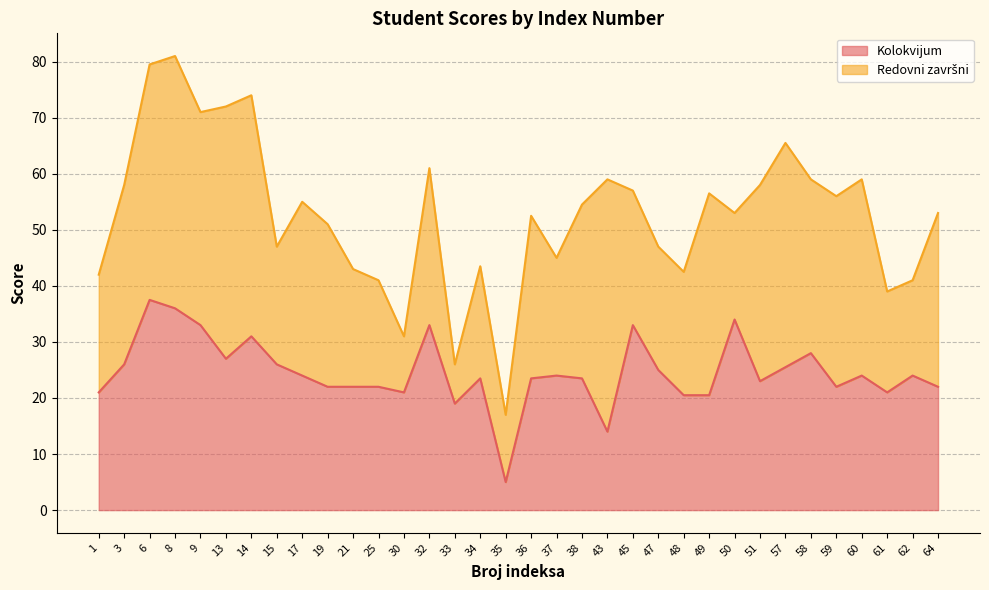

List the labels in order of value, smallest first.

35, 43, 33, 48, 49, 1, 30, 61, 19, 21, 25, 59, 64, 51, 34, 36, 38, 17, 37, 60, 62, 47, 57, 3, 15, 13, 58, 14, 9, 32, 45, 50, 8, 6